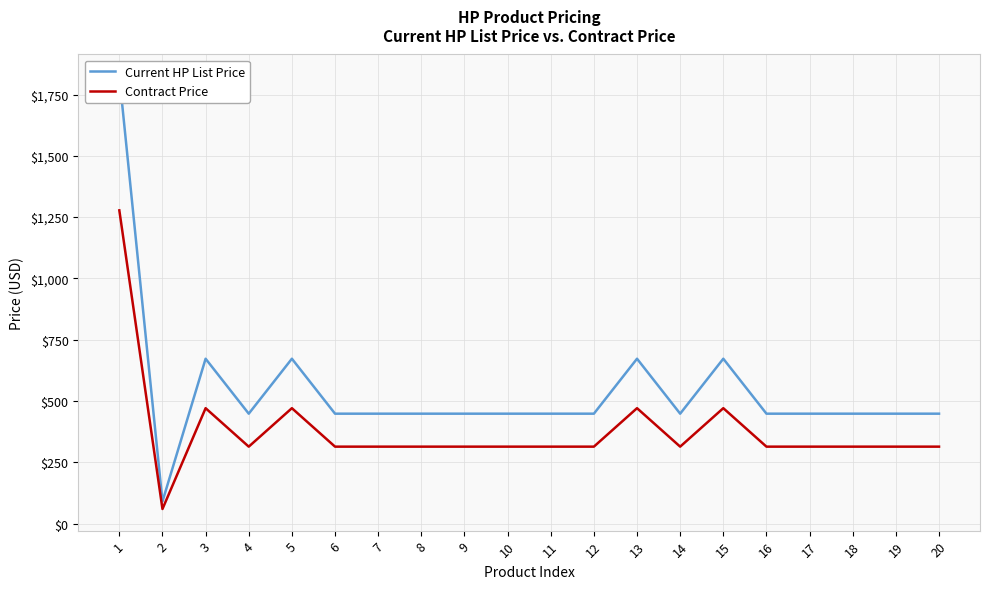

Read the Current HP List Price value at 9.

448.2